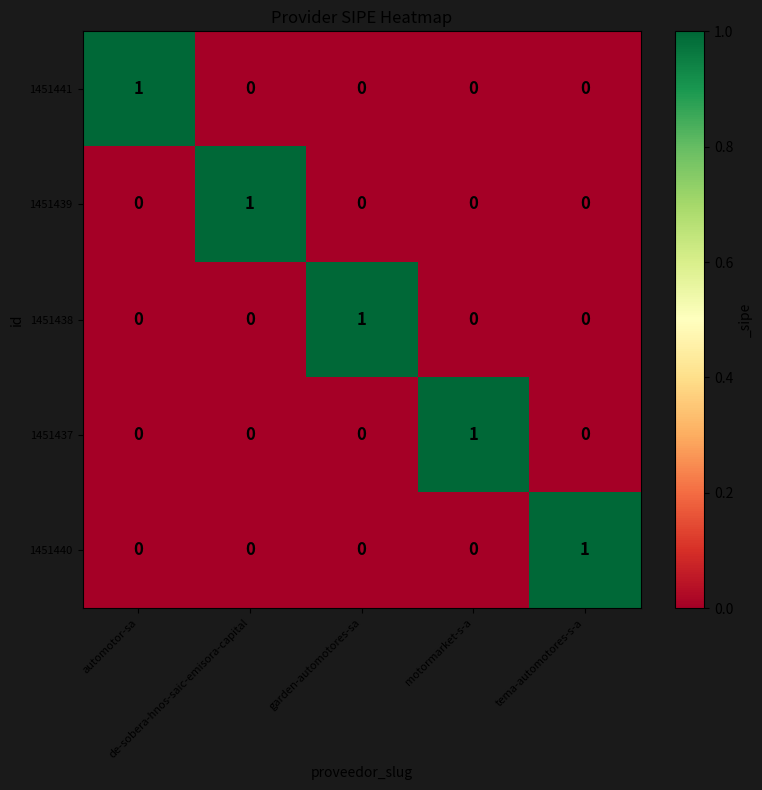

Count the 1451439 values in the range 0 to 1.

5